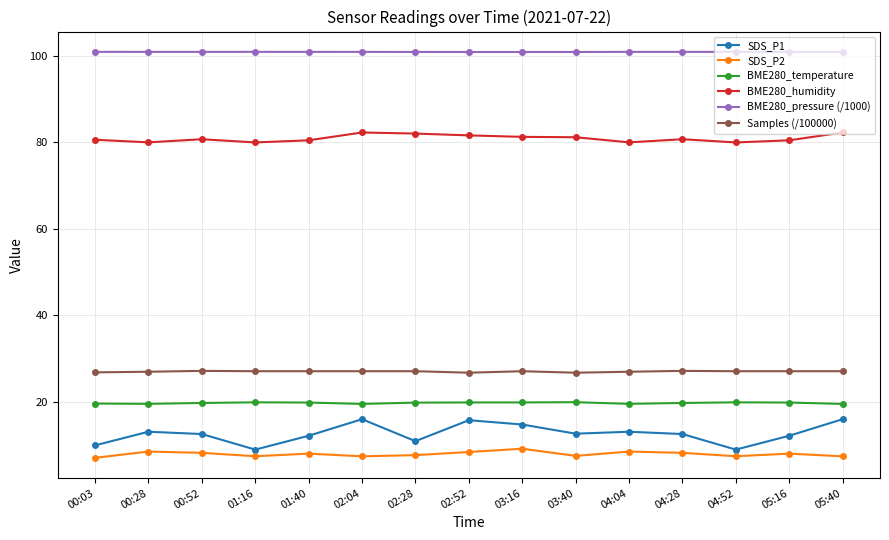

What is the greatest value displayed?

100.9